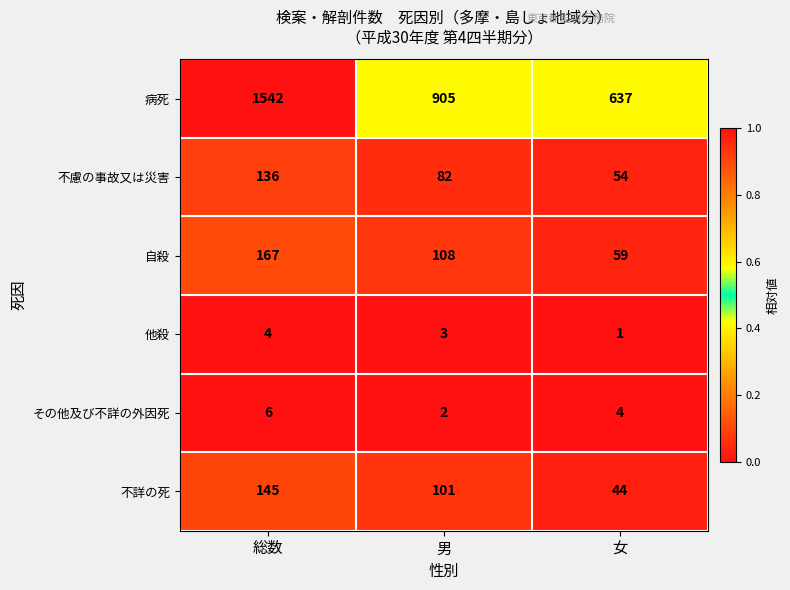

At which category is the sum across all series the highest?

総数